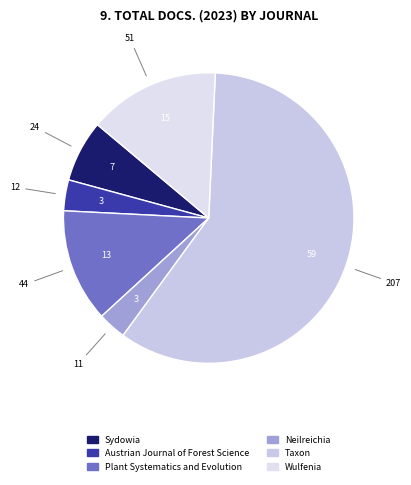

What percentage is the Neilreichia slice, to the nearest percent?

3%